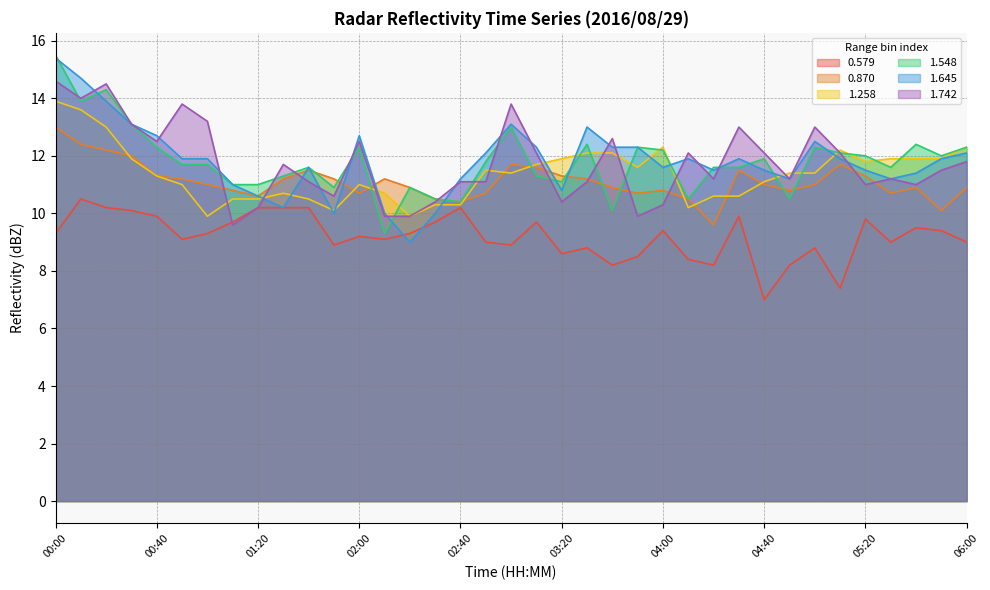

True or false: 0.579 and 1.548 intersect in this chart.

False